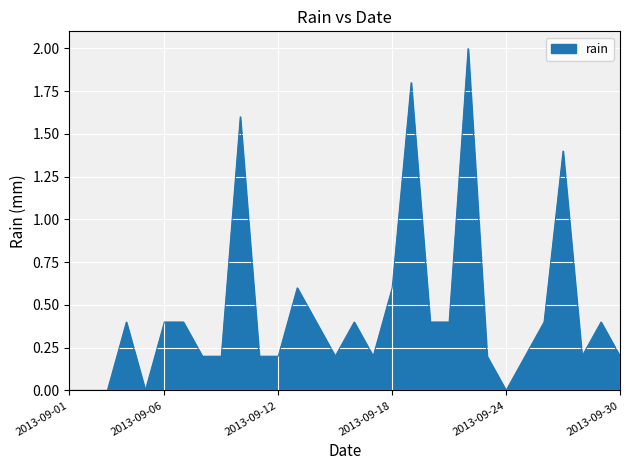

What is the maximum value shown in the chart?

2.0